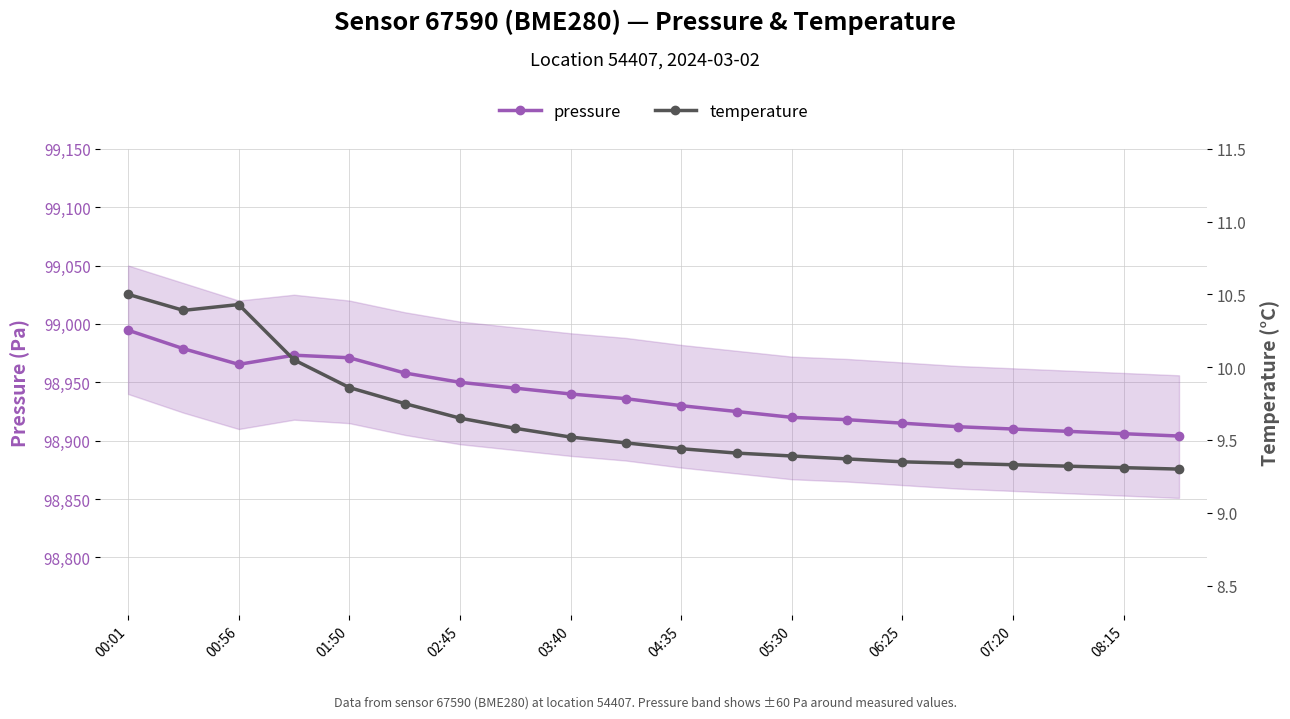

At which label does pressure reach its peak?

00:01